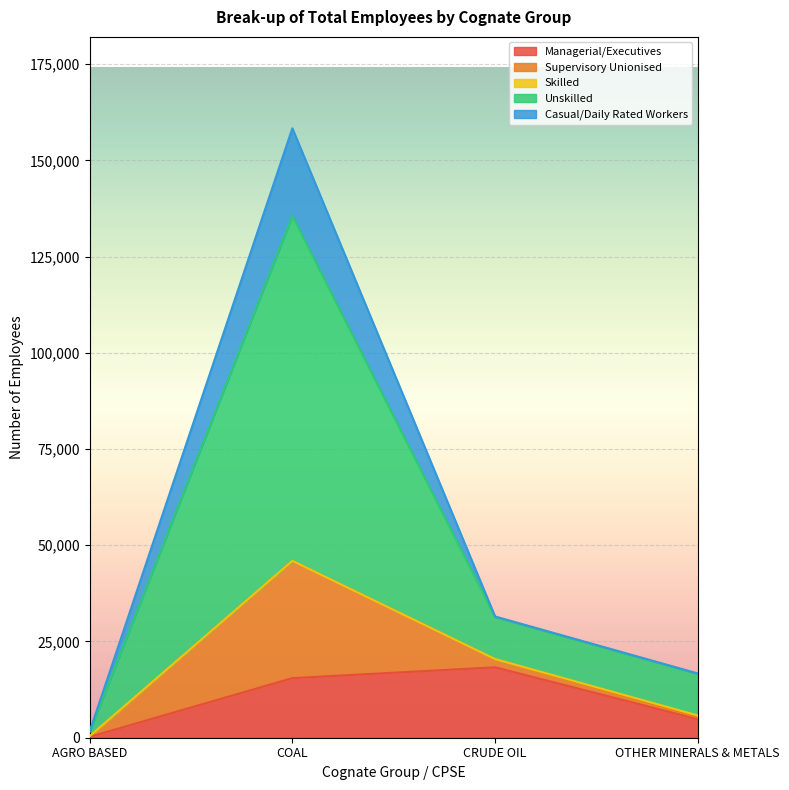

What is the lowest value of the Managerial/Executives series?

218